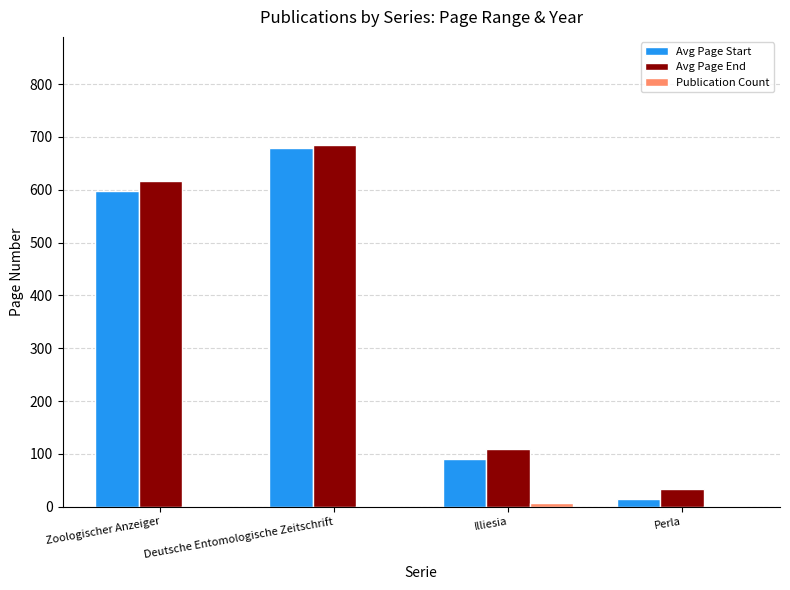

Where is Avg Page End nearest to the value 358?

Illiesia